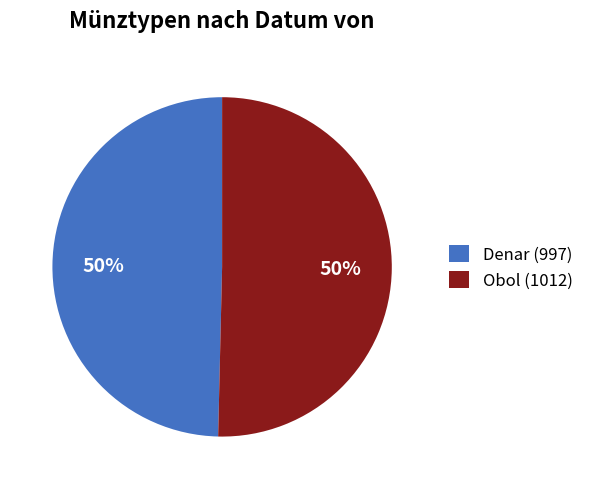

Do Obol (1012) and Denar (997) together represent more than half of the pie?

Yes